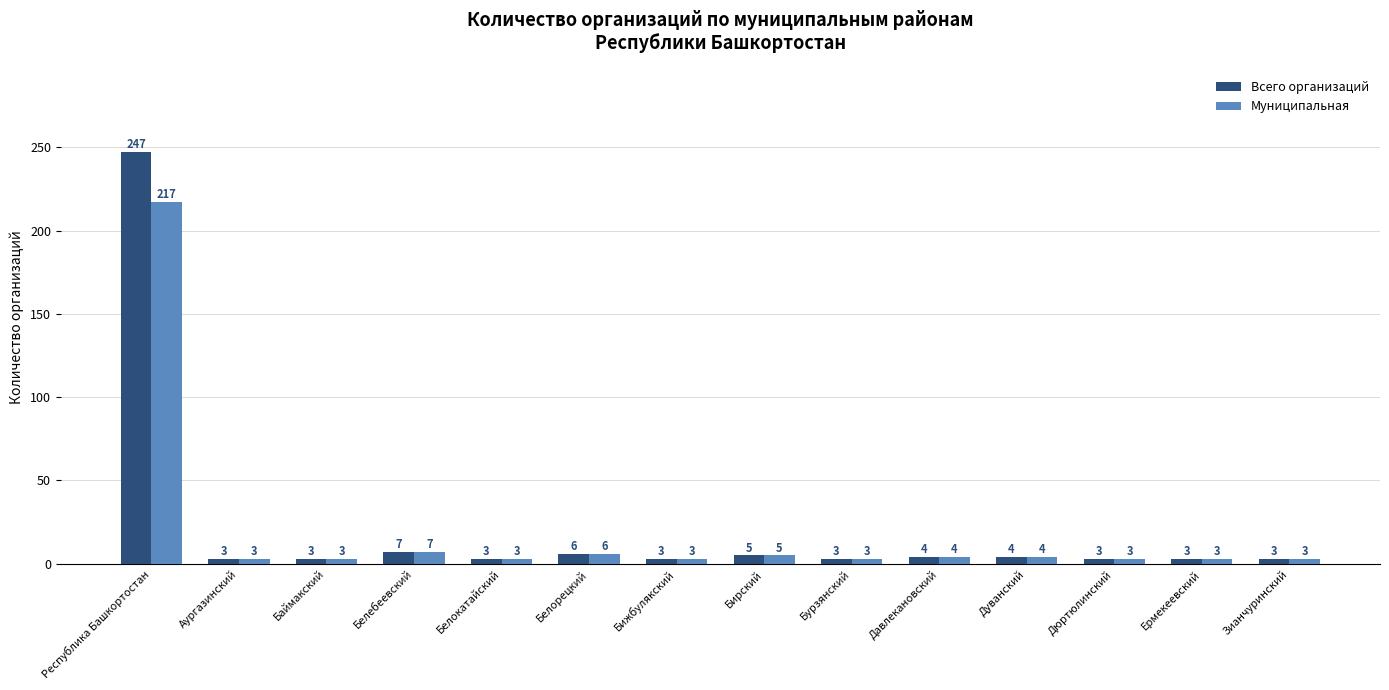

What position from the right is Давлекановский?

5